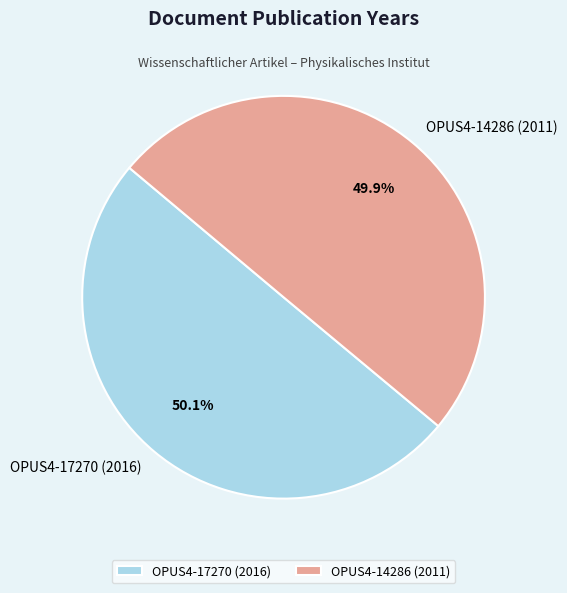

What portion of the pie excludes OPUS4-14286 (2011)?

50.1%